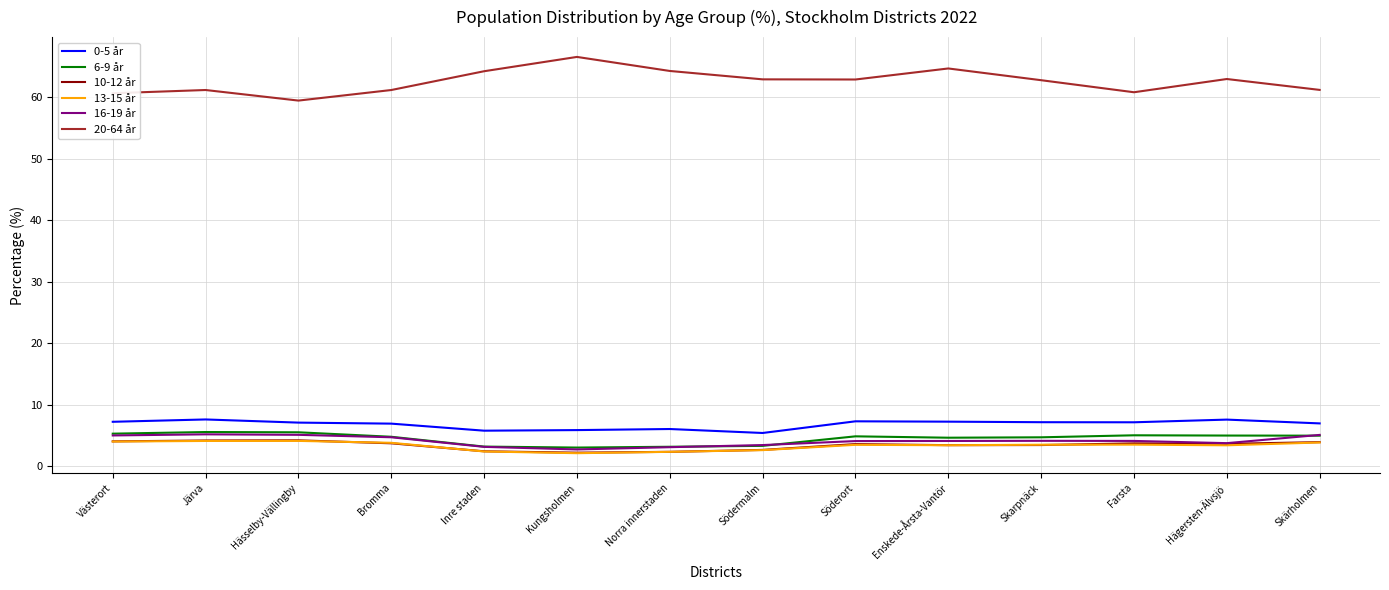

Which series has the widest spread of values?

20-64 år